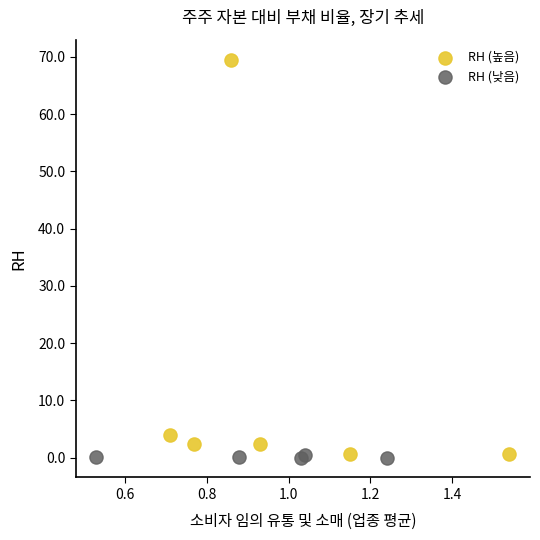

Which series has the widest spread of Y values?

RH (높음)